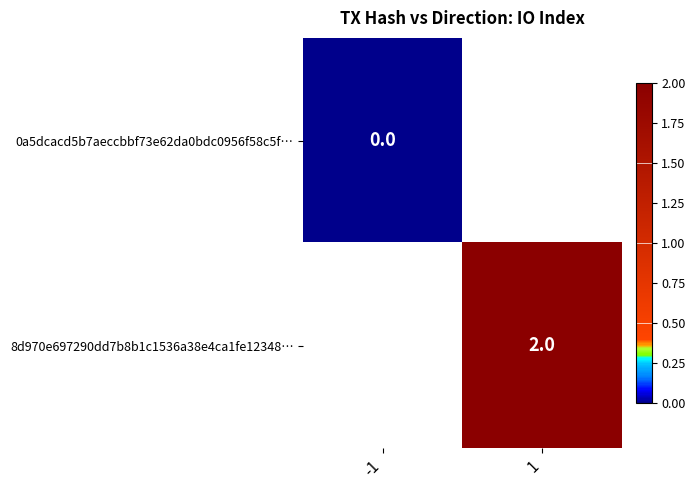

True or false: 8d970e697290dd7b8b1c1536a38e4ca1fe12348… has a value of 1 at 1.

False